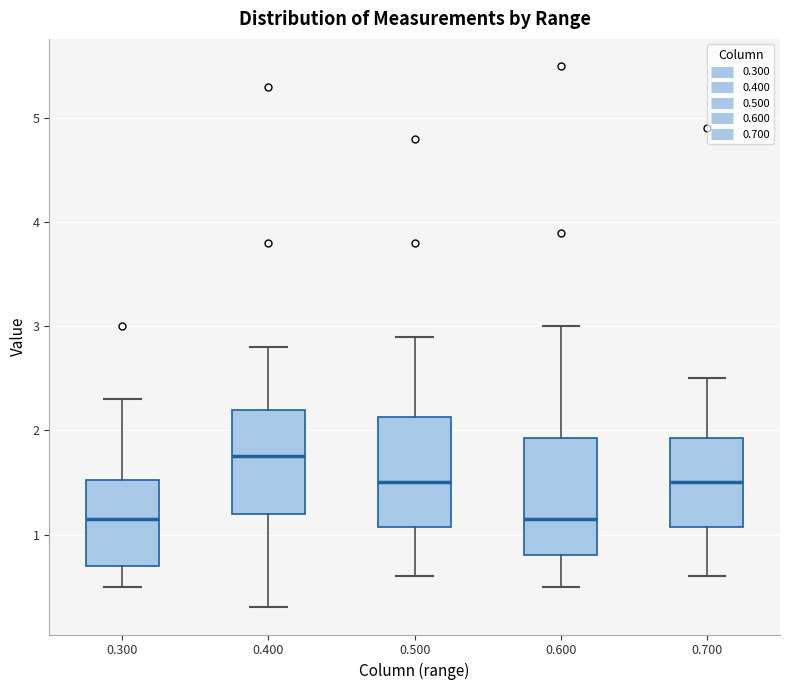

Reading left to right, read every box against the y-axis: the position of its median line, the range the box covers, and the ends of its whiskers. The values are not printed on the chart, so give them approximately, as read against the axis.

0.300: median 1.2, box 0.7 to 1.5, whiskers 0.5 to 2.3
0.400: median 1.8, box 1.2 to 2.2, whiskers 0.3 to 2.8
0.500: median 1.5, box 1.1 to 2.1, whiskers 0.6 to 2.9
0.600: median 1.2, box 0.8 to 1.9, whiskers 0.5 to 3.0
0.700: median 1.5, box 1.1 to 1.9, whiskers 0.6 to 2.5